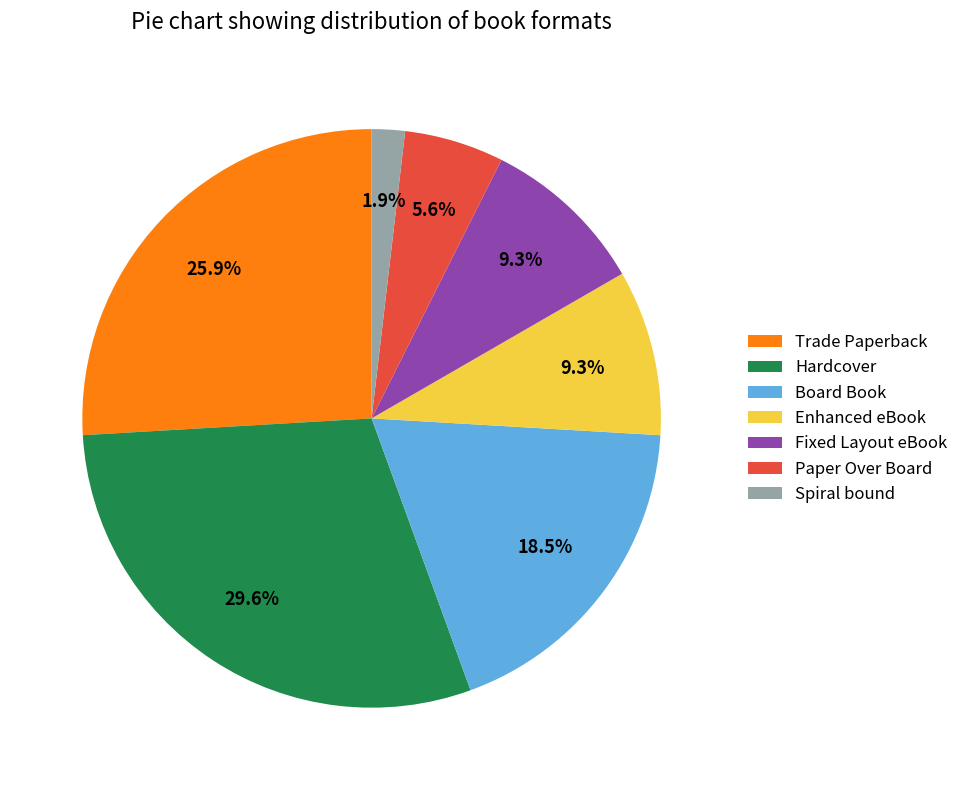

To the nearest percent, what is the difference between the largest and smallest slice percentages?

28%